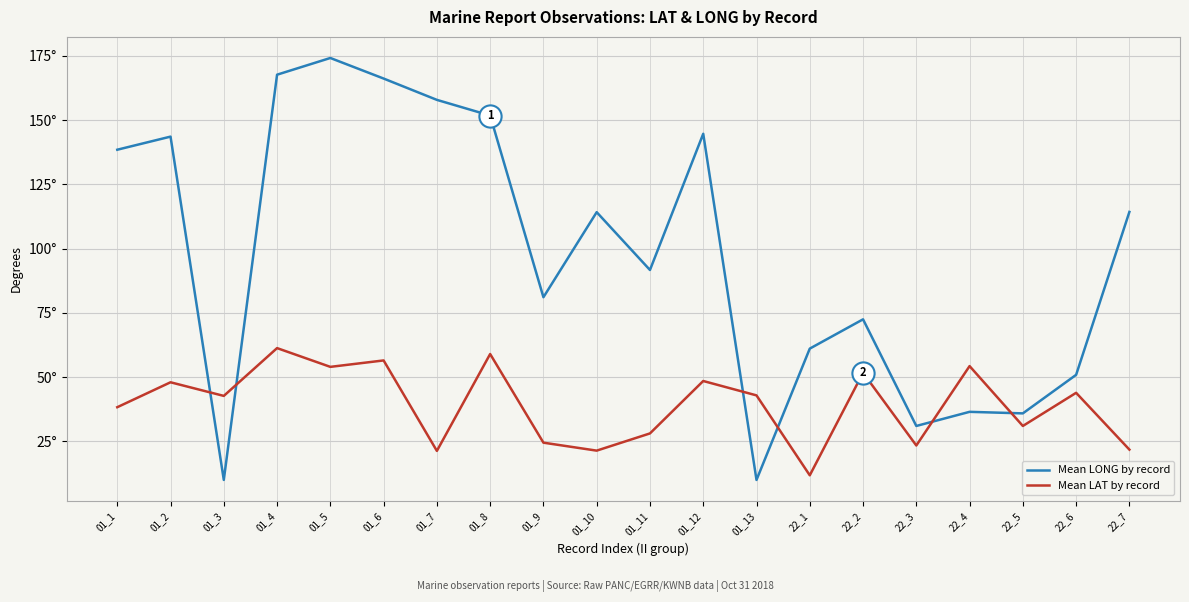

Reading right to left, list all the values displayed in this chart.

Mean LONG by record: 22_7=114.3	22_6=50.9	22_5=35.9	22_4=36.5	22_3=31.0	22_2=72.5	22_1=61.1	01_13=10.0	01_12=144.7	01_11=91.7	01_10=114.2	01_9=81.1	01_8=151.8	01_7=157.9	01_6=166.2	01_5=174.2	01_4=167.7	01_3=10.0	01_2=143.6	01_1=138.5
Mean LAT by record: 22_7=21.8	22_6=43.9	22_5=31.0	22_4=54.3	22_3=23.4	22_2=51.7	22_1=11.8	01_13=42.9	01_12=48.5	01_11=28.1	01_10=21.4	01_9=24.5	01_8=59.0	01_7=21.3	01_6=56.5	01_5=54.0	01_4=61.3	01_3=42.7	01_2=48.0	01_1=38.3